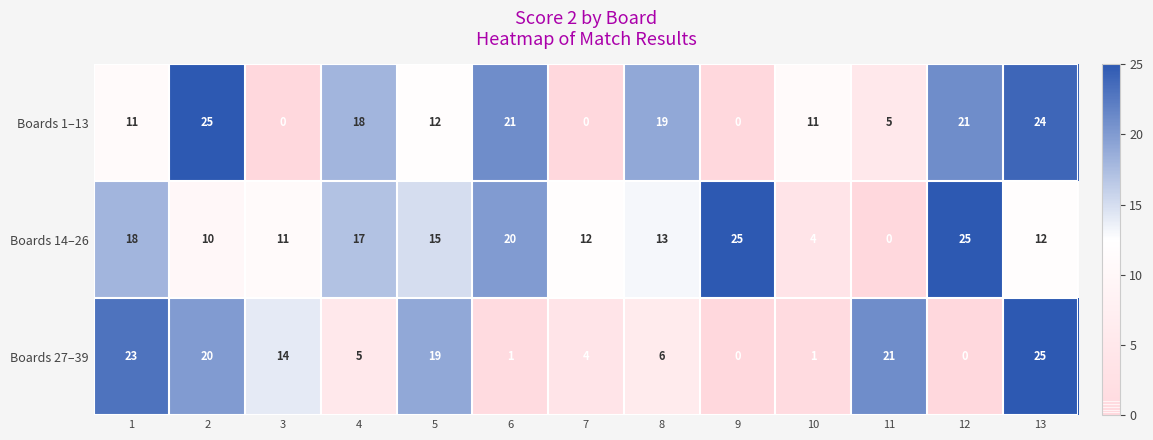

What is the difference between the maximum and minimum values in the Boards 27–39 series?

25